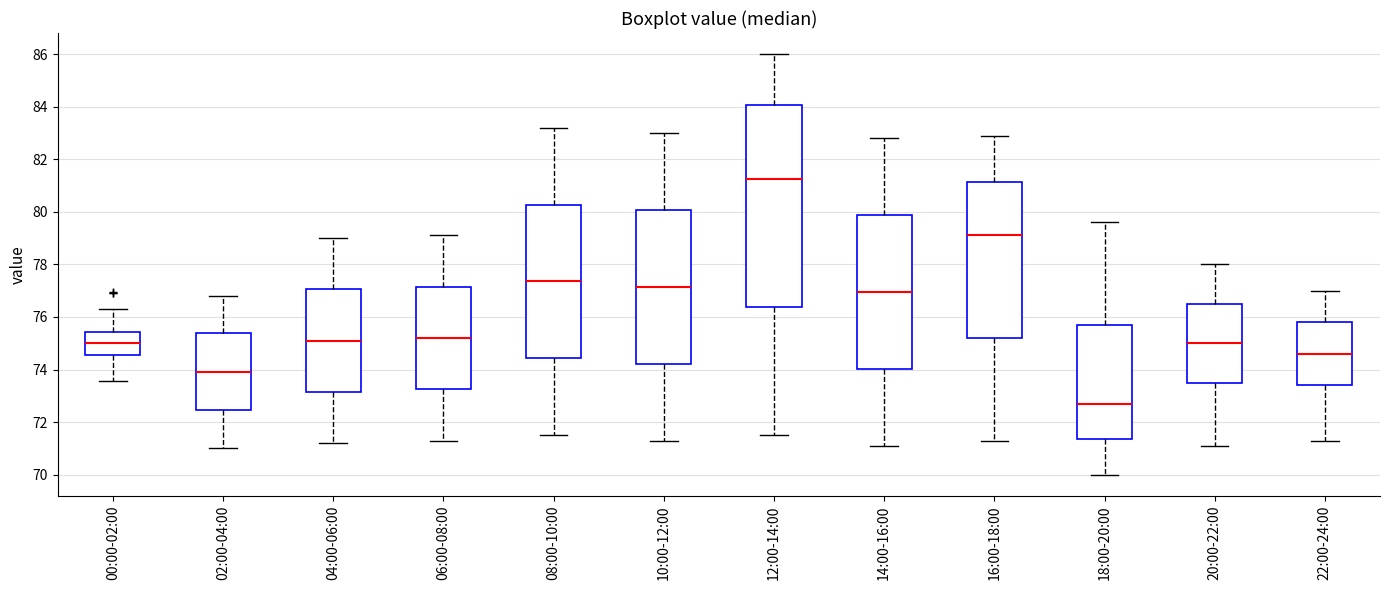

Which box's median line is the highest?

12:00-14:00